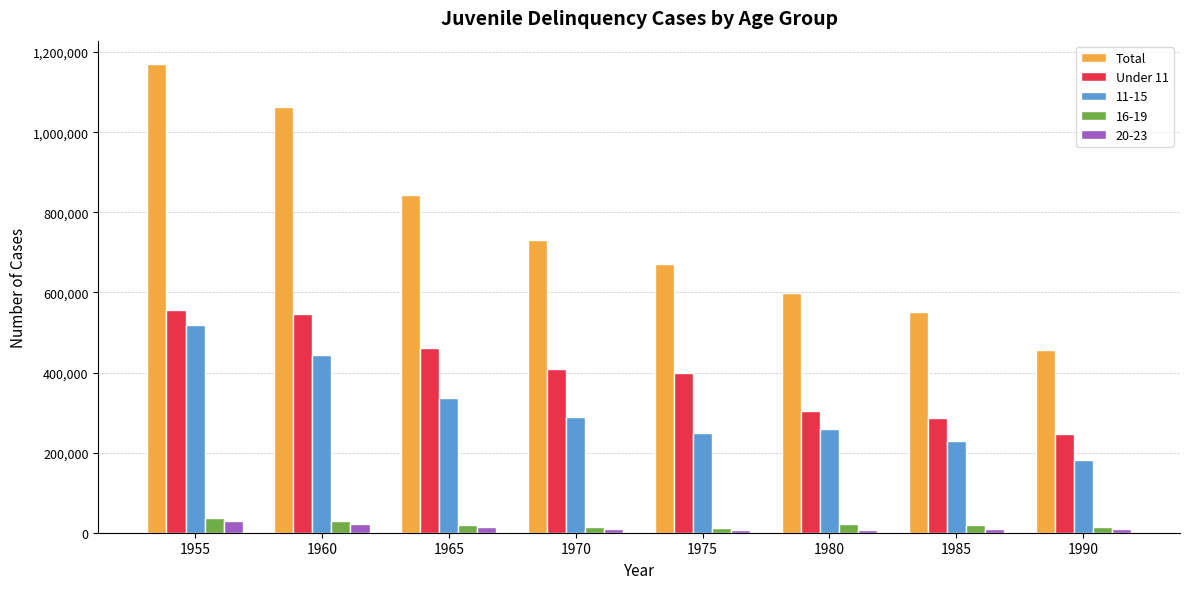

What is the minimum value for Total?

456797